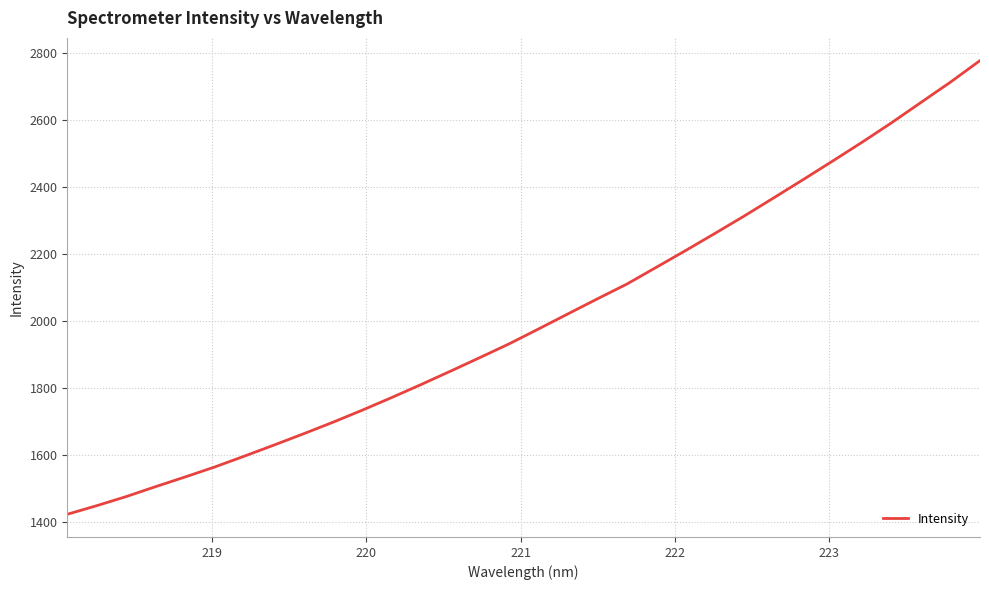

Does the chart display data point markers on the line(s)?

No